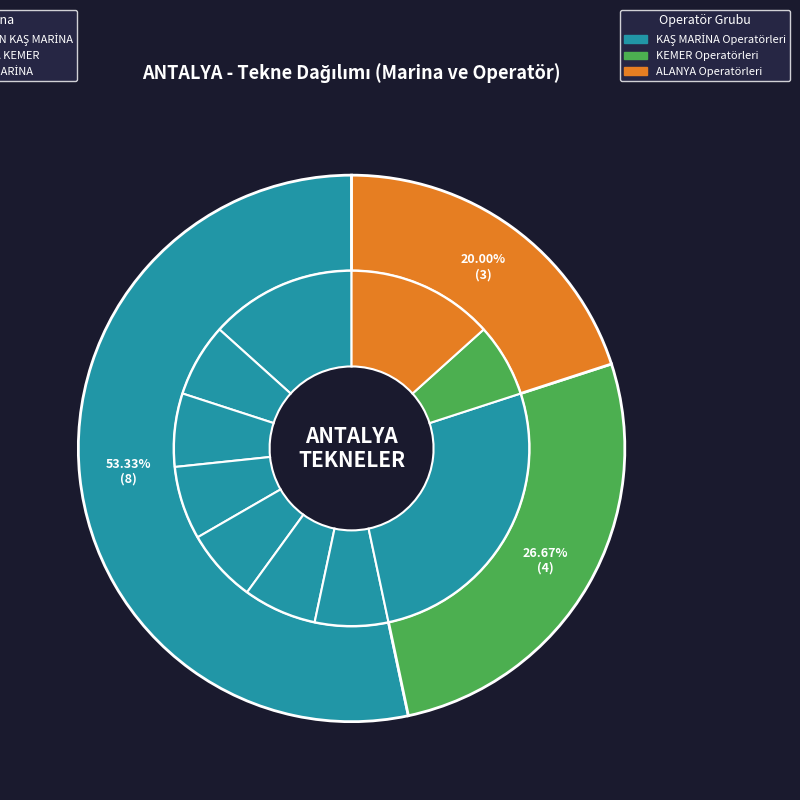

To the nearest percent, what is the average slice percentage?

33%